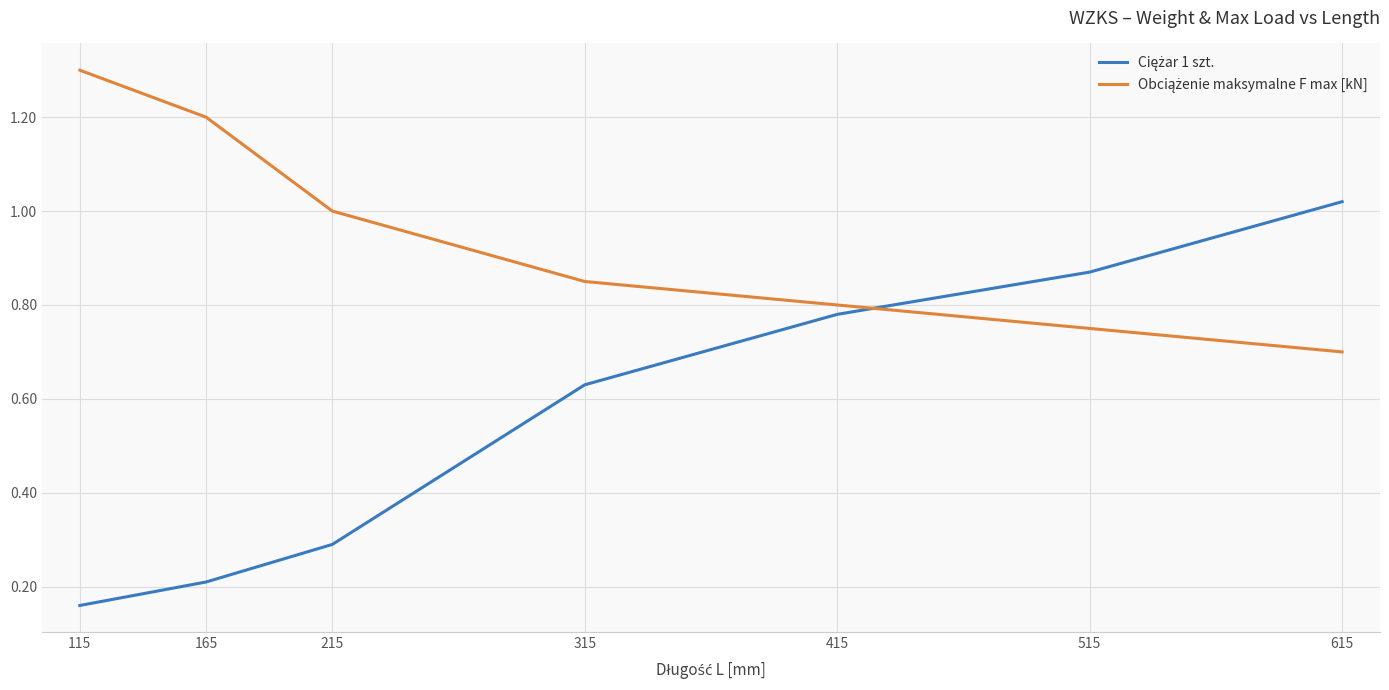

At which category does the chart reach its peak across all series?

115